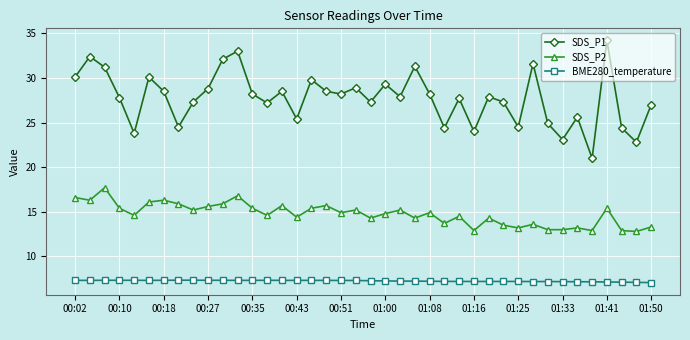

Which series has the largest total across all categories?

SDS_P1